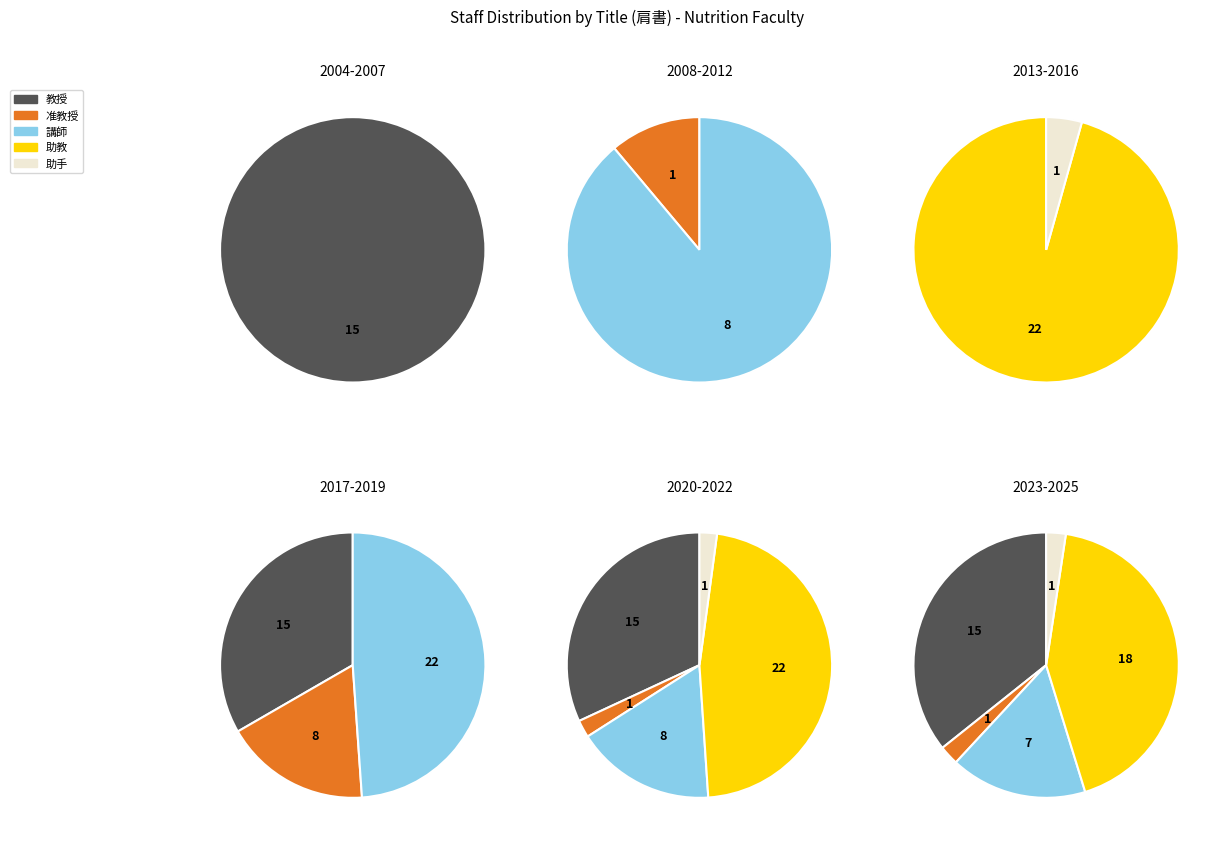

Which category has the biggest portion of the pie?

助教